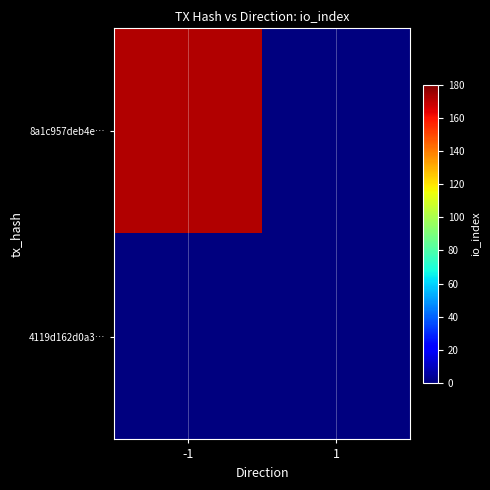

Which has a higher value, 1 or -1?

-1